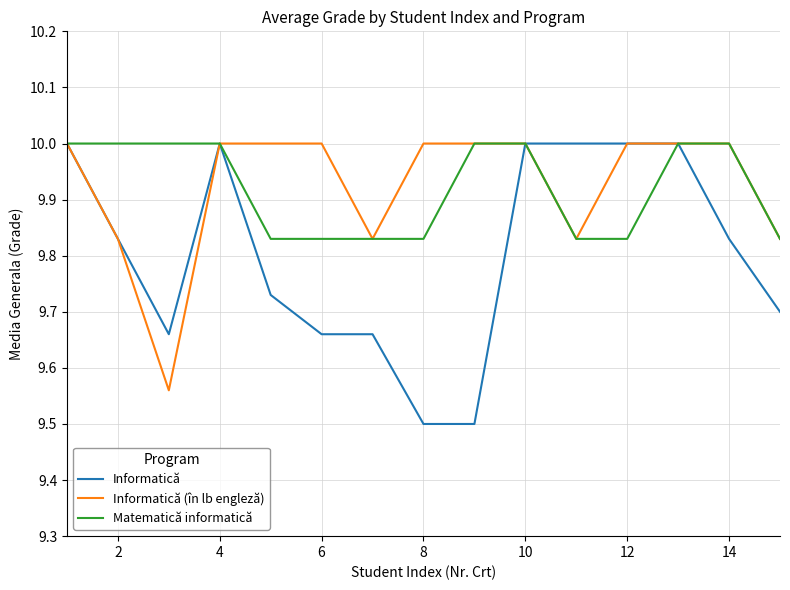

What is the smallest value displayed?

9.5